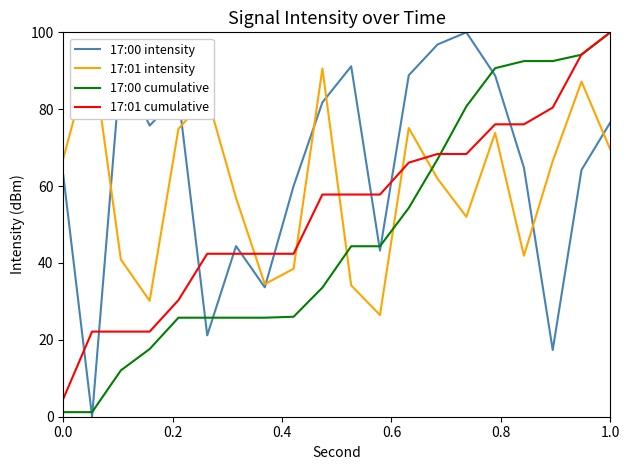

What is the sum of all 17:00 cumulative values?

955.3